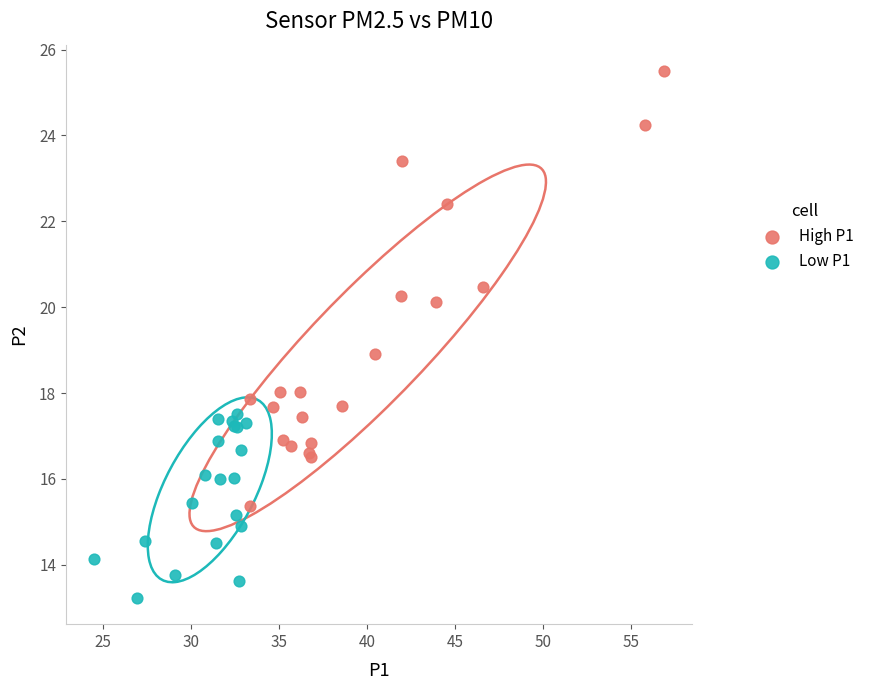

Which series contains the highest Y value?

High P1